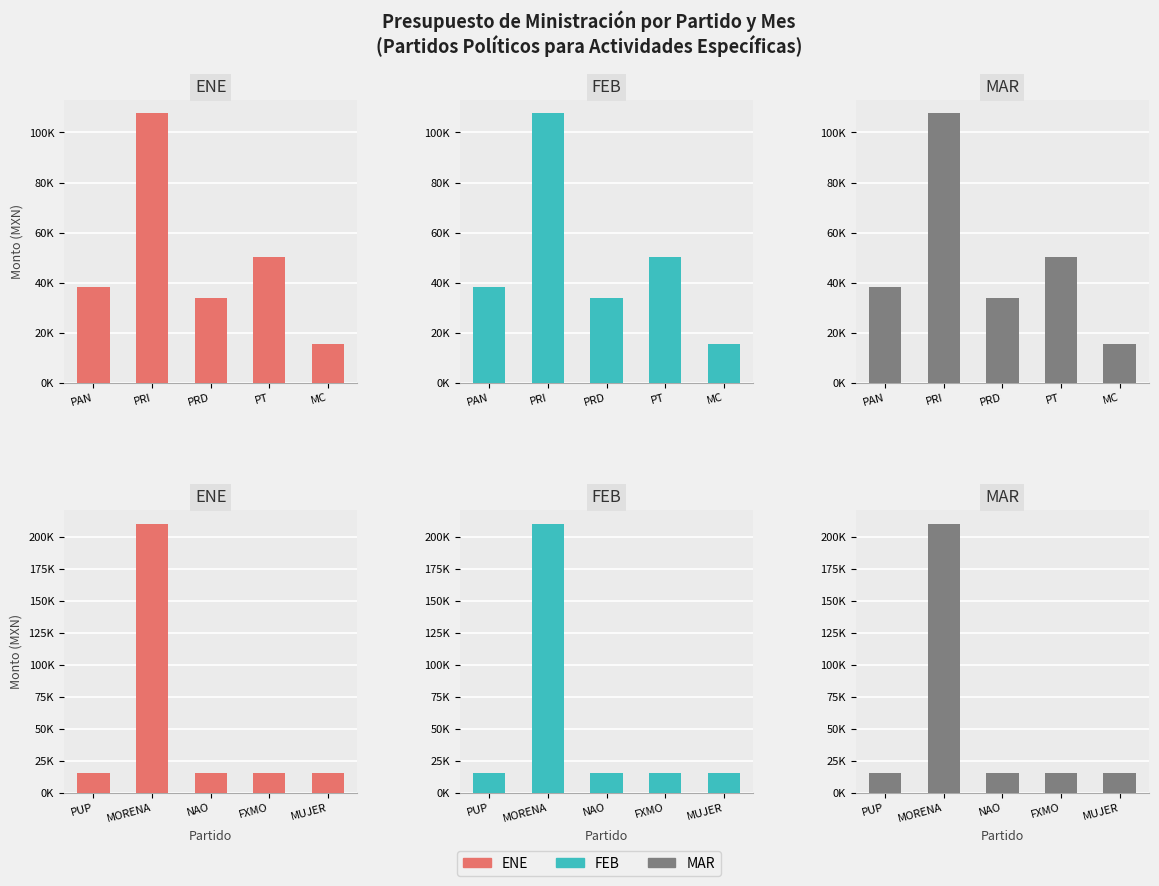

At MORENA, list the series in order from smallest to largest.

FEB, MAR, ENE